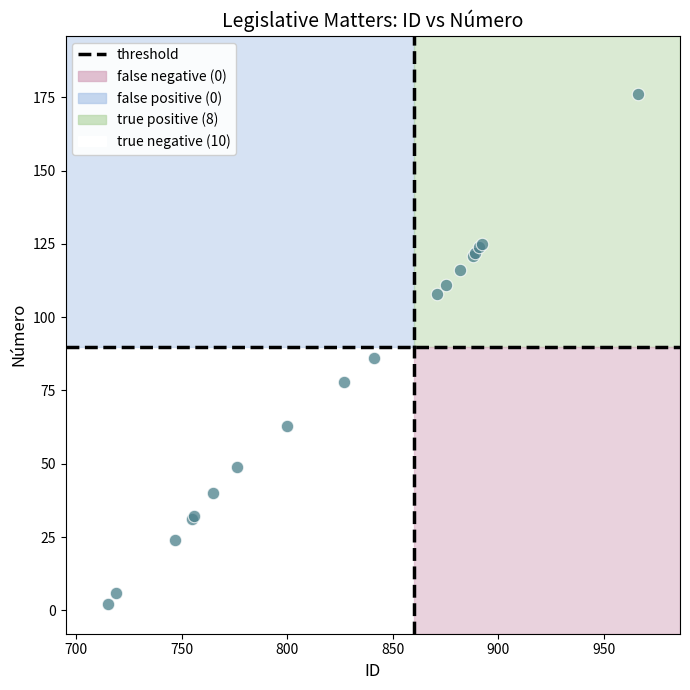

What Y value in the scatter plot is closest to 89?

86